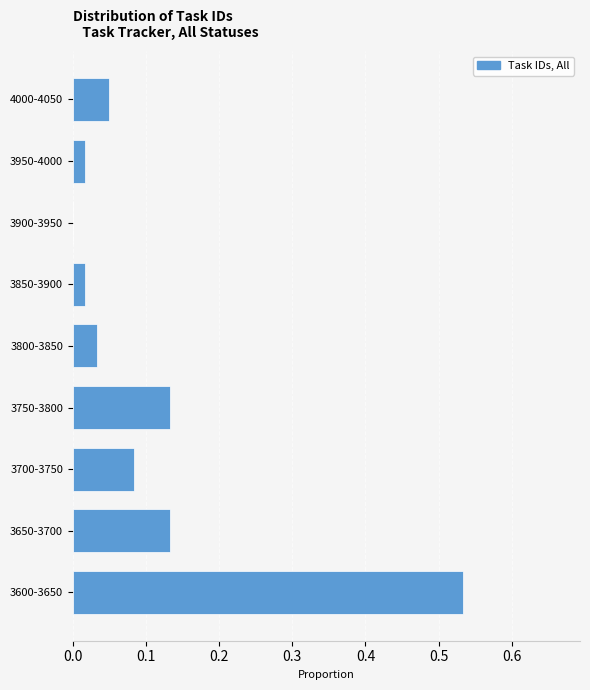

Which has a higher value, 3700-3750 or 3600-3650?

3600-3650